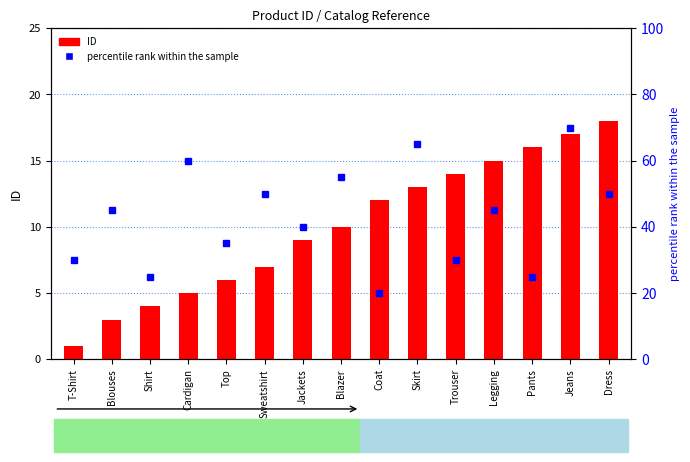

Reading left to right, list all the values displayed in this chart.

ID: T-Shirt=1	Blouses=3	Shirt=4	Cardigan=5	Top=6	Sweatshirt=7	Jackets=9	Blazer=10	Coat=12	Skirt=13	Trouser=14	Legging=15	Pants=16	Jeans=17	Dress=18
percentile rank within the sample: T-Shirt=30	Blouses=45	Shirt=25	Cardigan=60	Top=35	Sweatshirt=50	Jackets=40	Blazer=55	Coat=20	Skirt=65	Trouser=30	Legging=45	Pants=25	Jeans=70	Dress=50